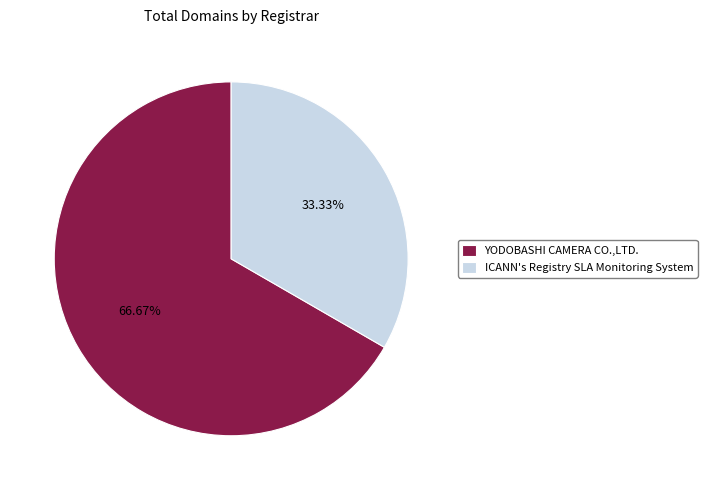

Which slice is the largest?

YODOBASHI CAMERA CO.,LTD.